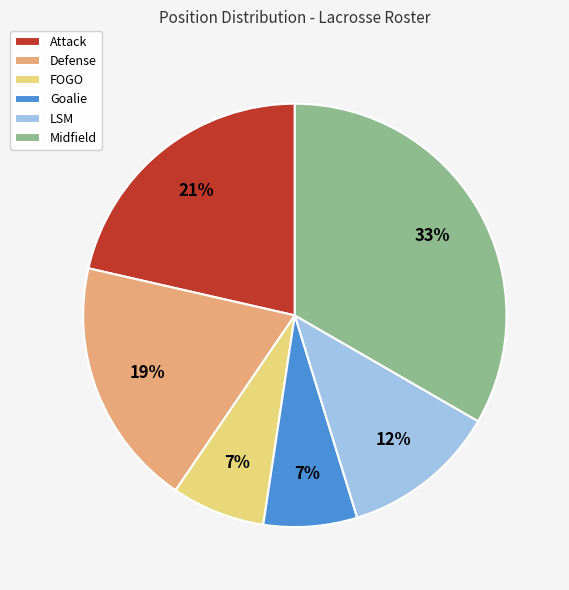

Is LSM the majority of the pie?

No